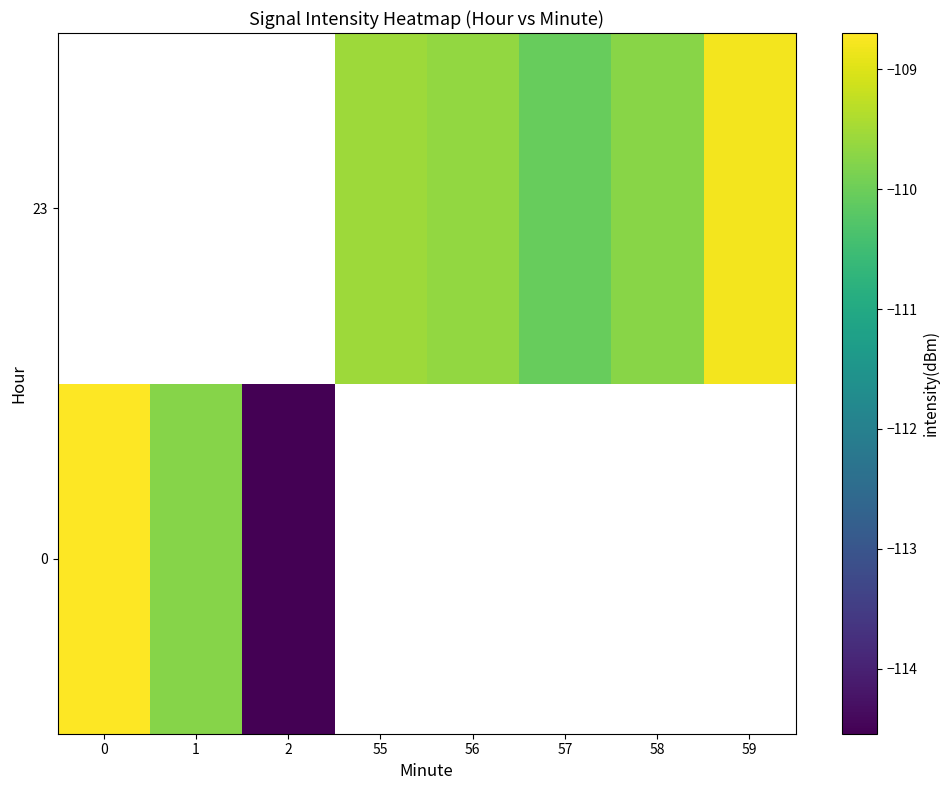

How many values in 23 are below zero?

5